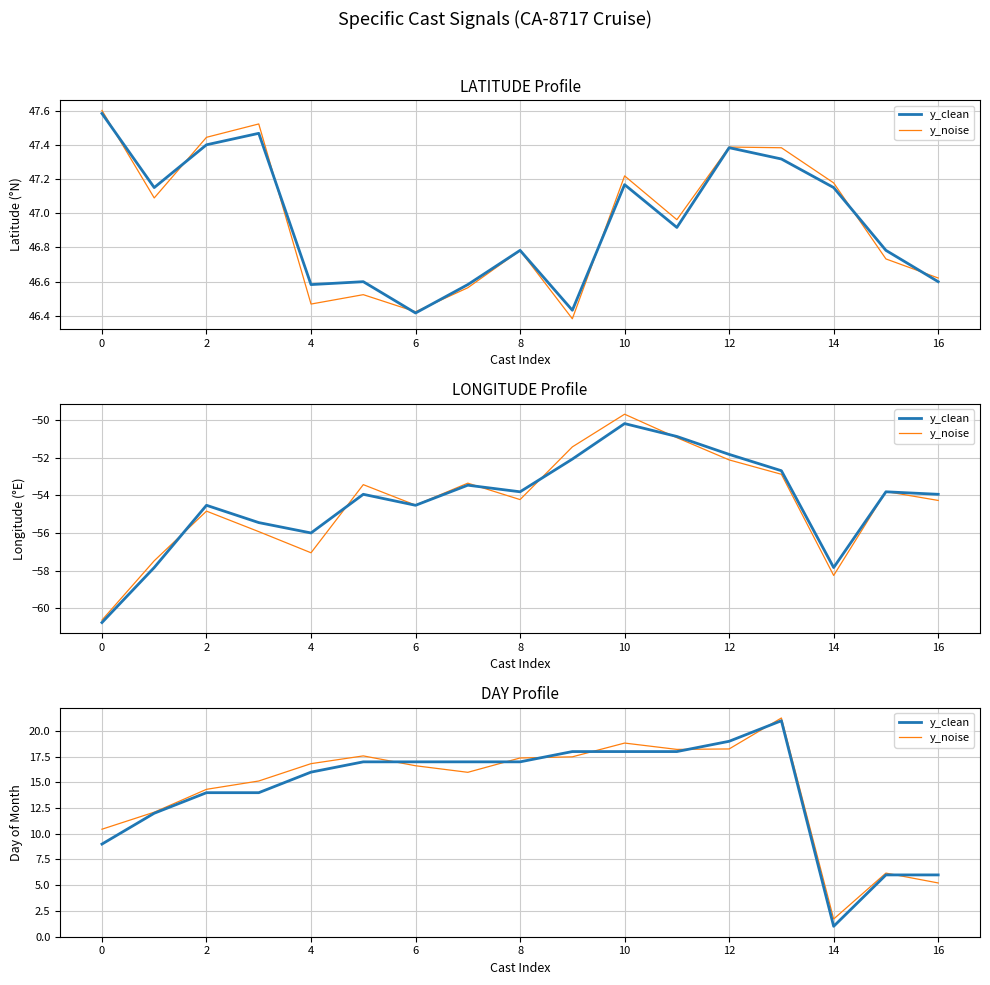

At how many categories does at least one series exceed 20?

1